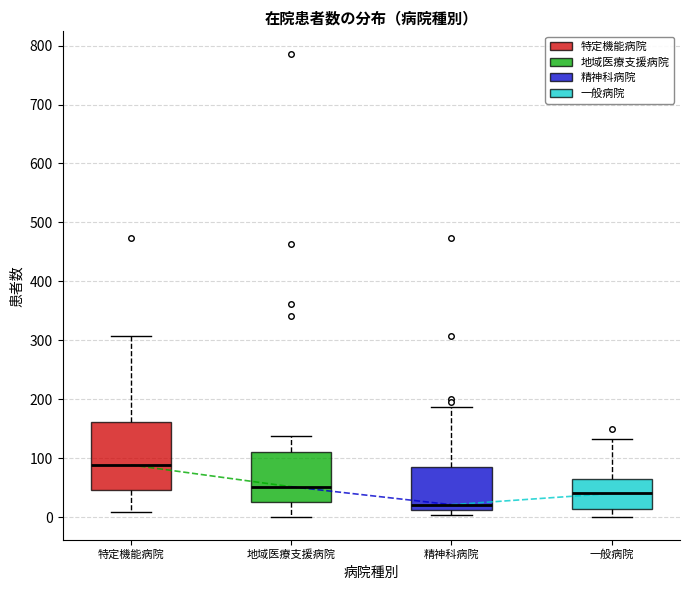

Where does the upper whisker of the box for 精神科病院 end on the y-axis? The values are not printed on the chart, so give them approximately, as read against the axis.

190